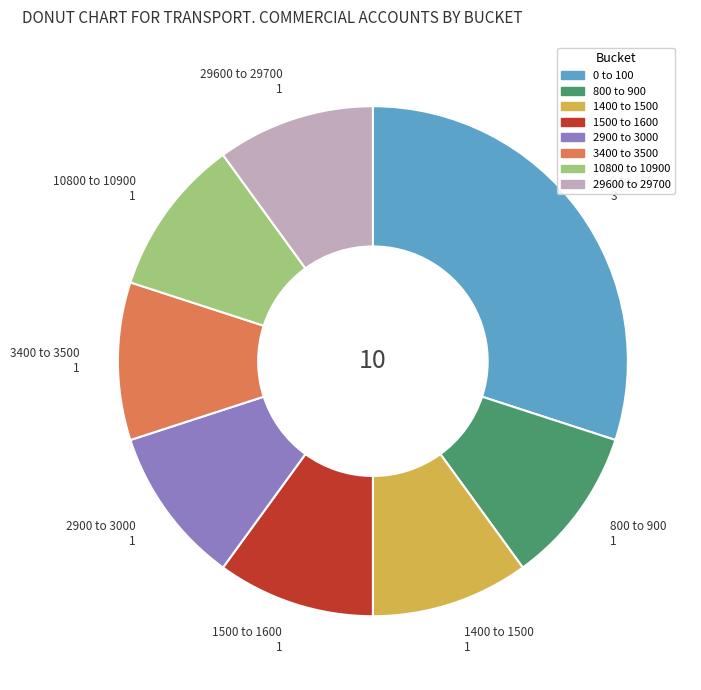

What is the ratio of the value at 0 to 100 to the value at 1500 to 1600?

3.0